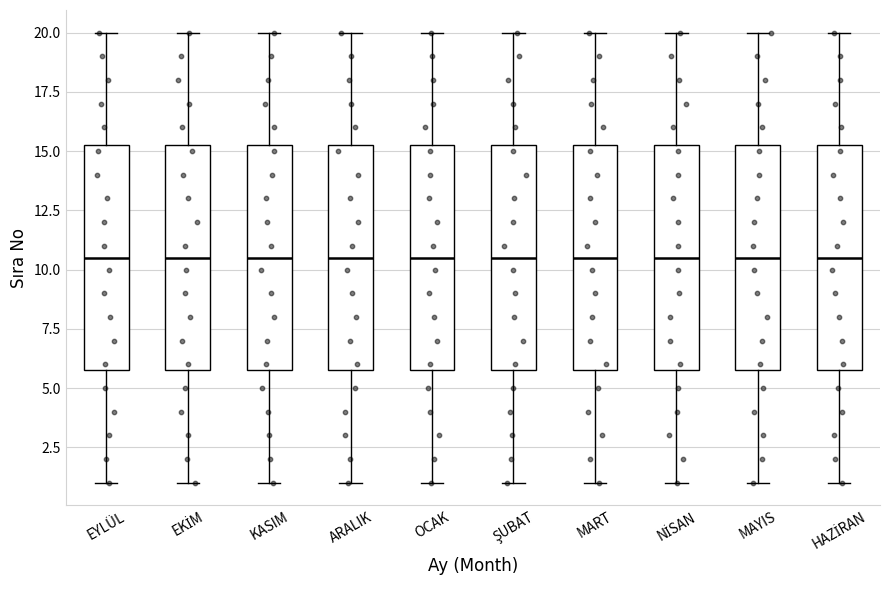

Where does the lower whisker of the box for OCAK end on the y-axis? The values are not printed on the chart, so give them approximately, as read against the axis.

1.0